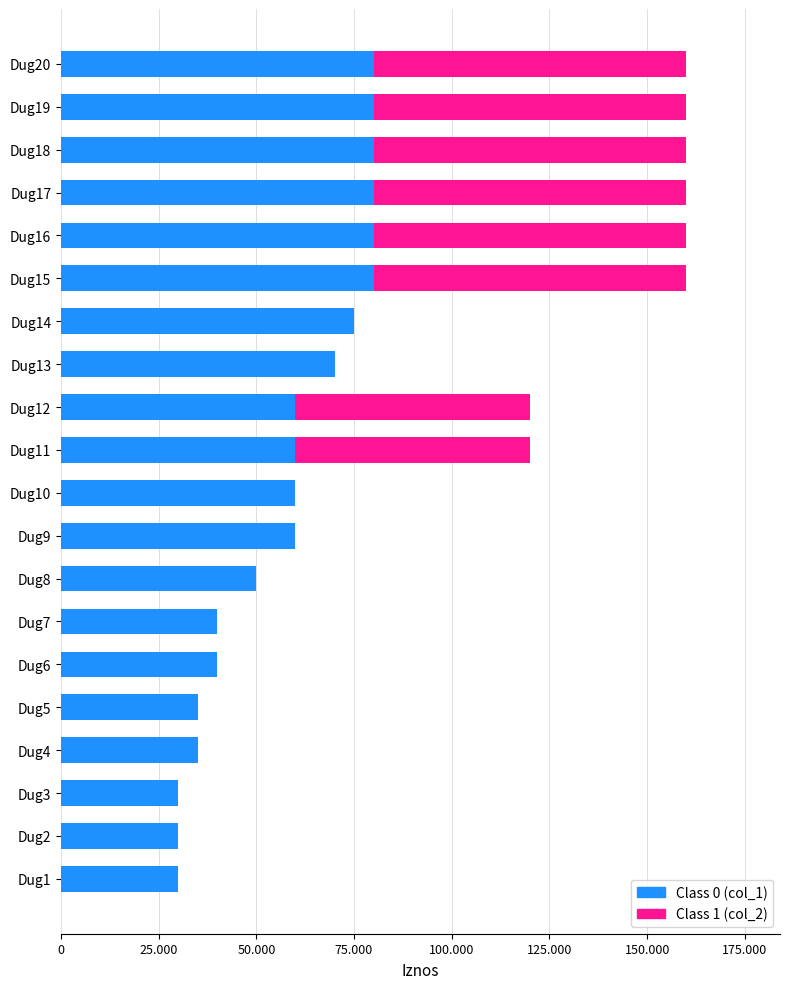

What is the value of the col_1 (Ukupni dug) bar at the 13th from the left?

70000